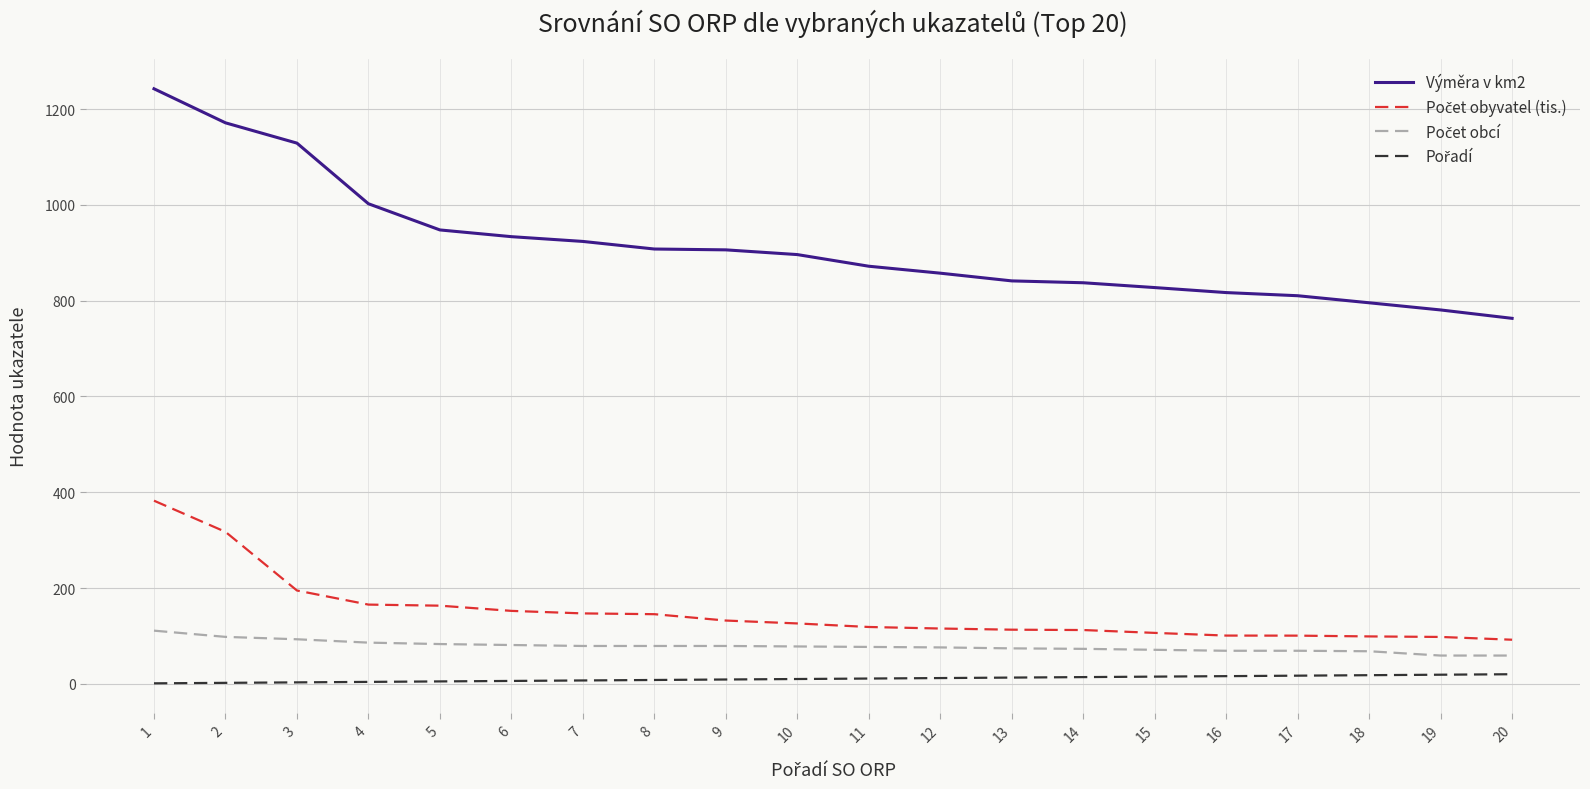

How many distinct data groups are displayed?

4